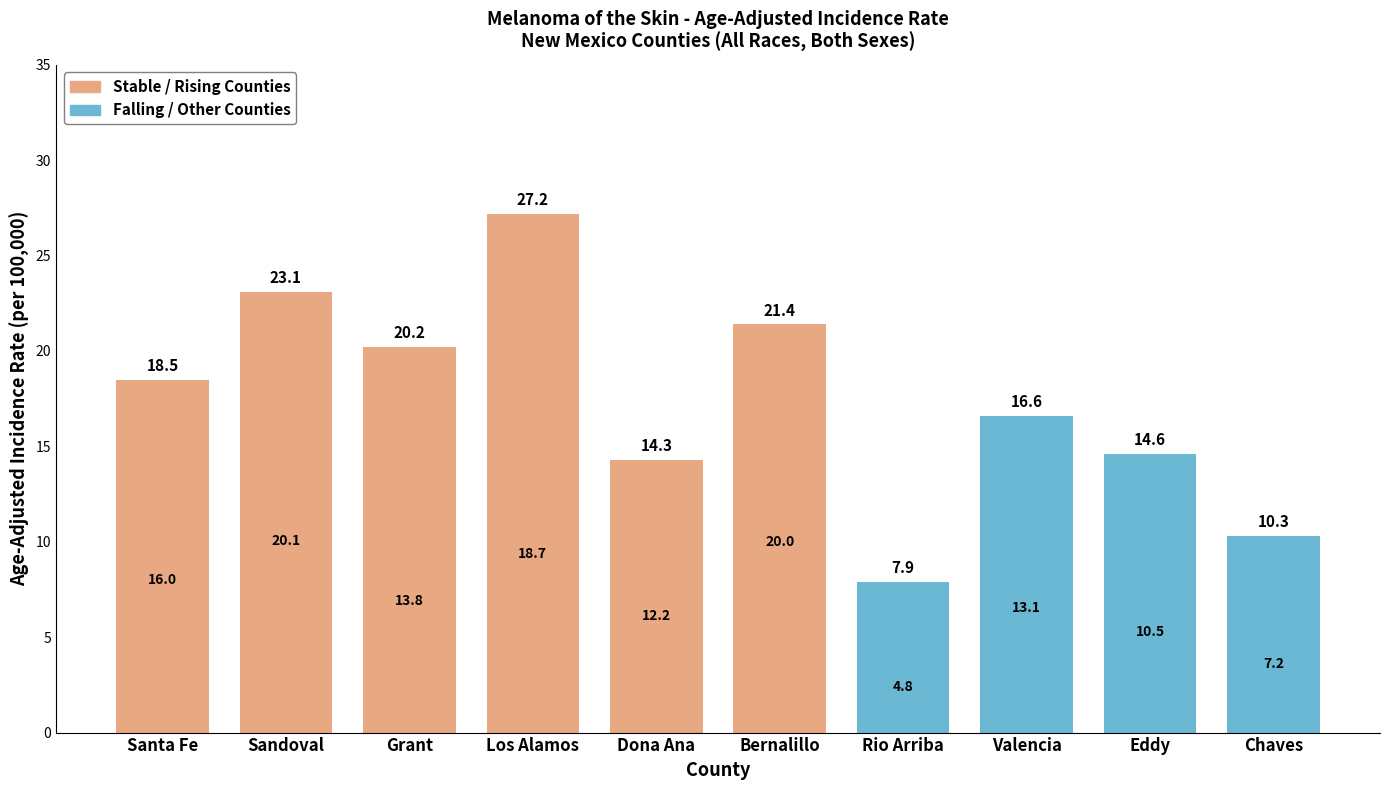

What is the average value of the Lower 95% CI series?

13.6